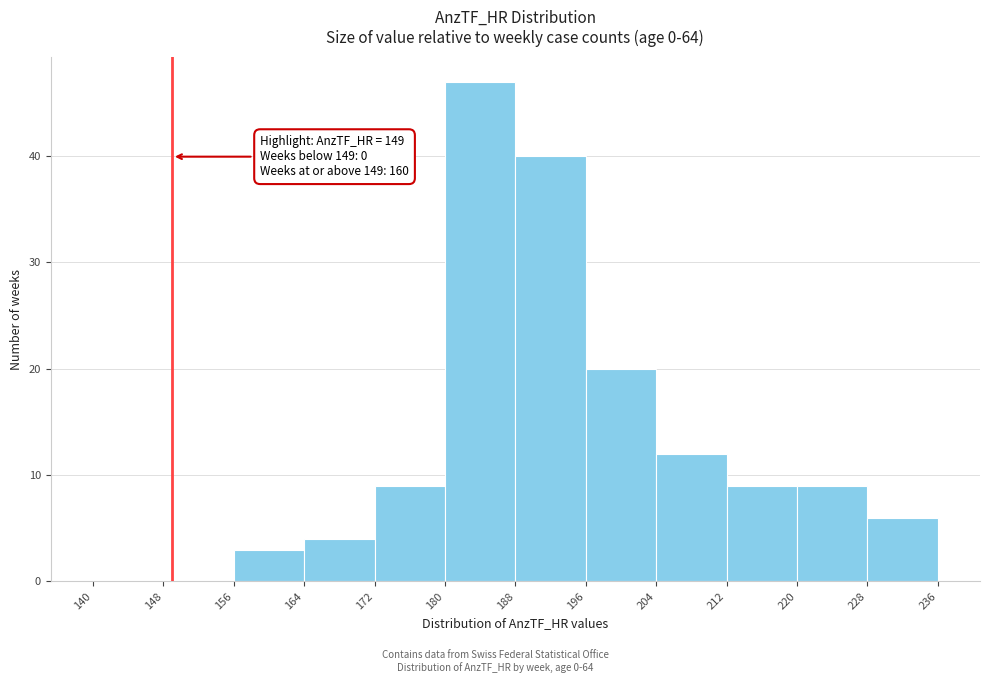

Which range on the x-axis has the tallest bar?

180 to 188